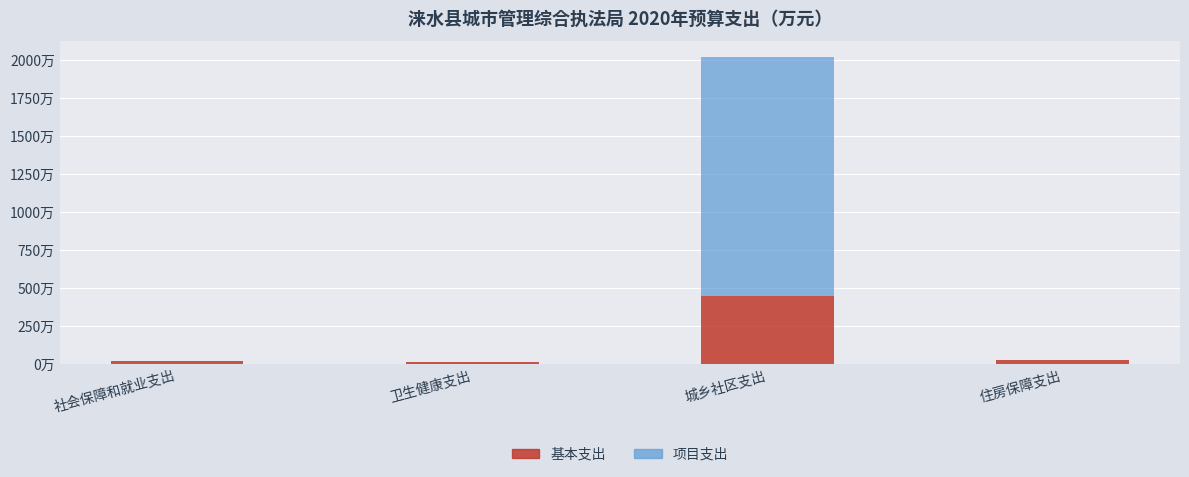

What is the approximate value of 基本支出 at 城乡社区支出?

447.0